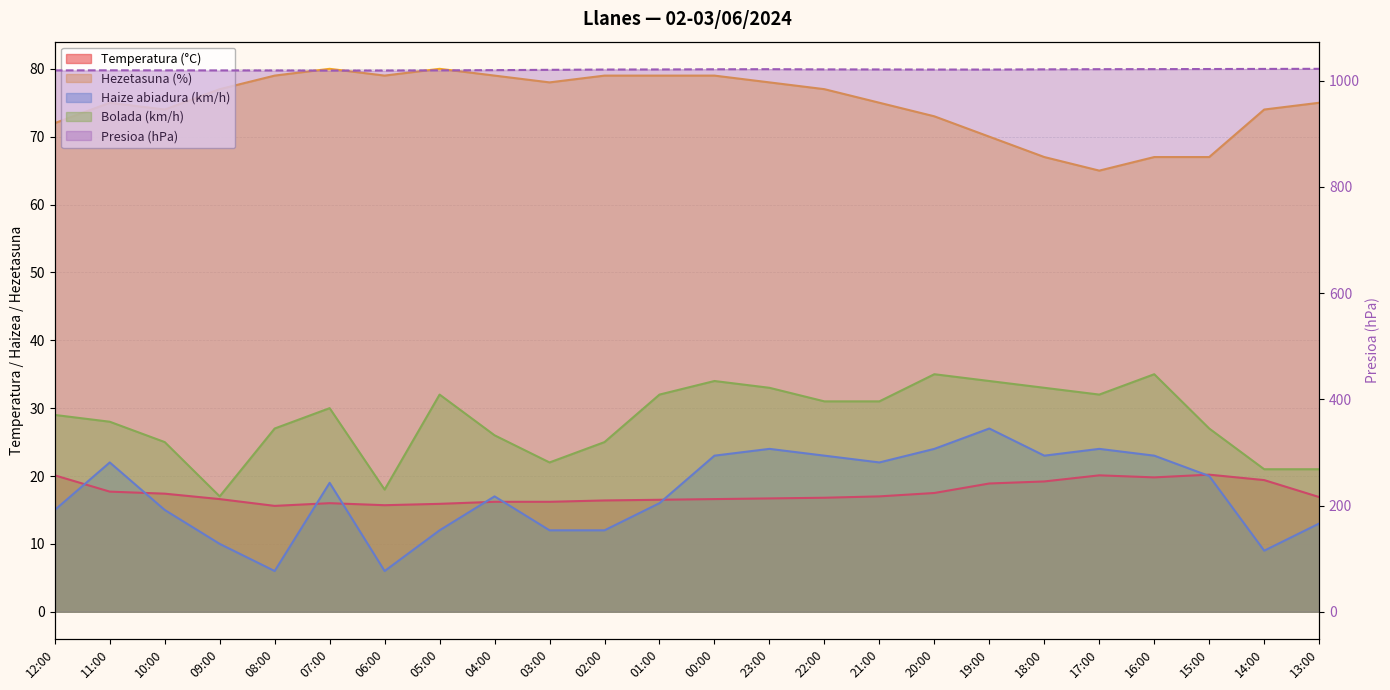

What is the maximum value shown in the chart?

1022.5